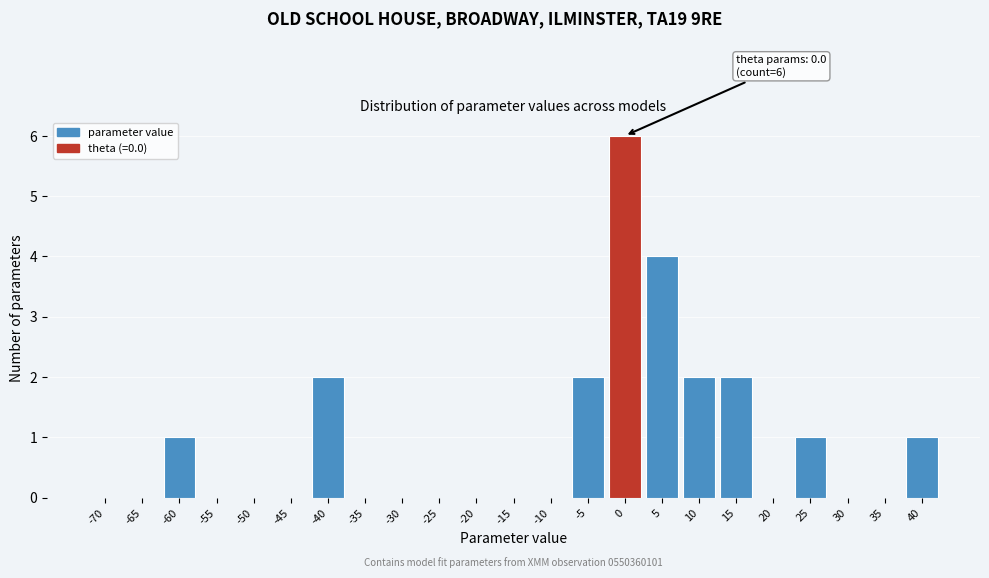

Reading left to right, list all the values displayed in this chart.

-70=0	-65=0	-60=1	-55=0	-50=0	-45=0	-40=2	-35=0	-30=0	-25=0	-20=0	-15=0	-10=0	-5=2	0=6	5=4	10=2	15=2	20=0	25=1	30=0	35=0	40=1